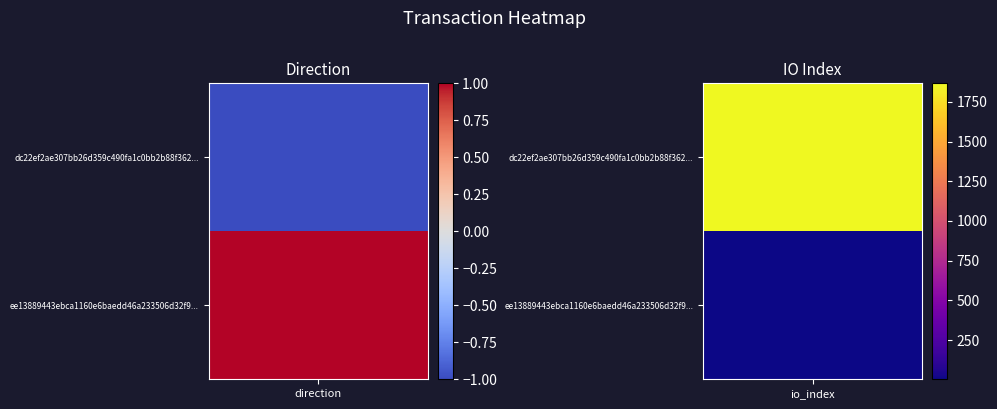

List the series in order of their overall mean, lowest first.

ee13889443ebca1160e6baedd46a233506d32f9, dc22ef2ae307bb26d359c490fa1c0bb2b88f362